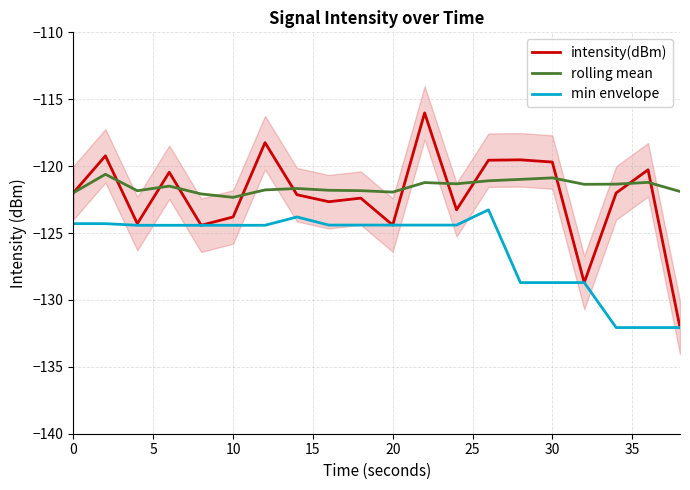

Reading left to right, extract all data points from this chart.

intensity(dBm): -122.0	-119.2	-124.3	-120.5	-124.4	-123.8	-118.2	-122.1	-122.7	-122.4	-124.4	-116.0	-123.3	-119.6	-119.5	-119.7	-128.7	-122.0	-120.3	-132.1
rolling mean: -122.0	-120.6	-121.8	-121.5	-122.1	-122.3	-121.8	-121.7	-121.8	-121.8	-121.9	-121.2	-121.3	-121.1	-121.0	-120.9	-121.4	-121.3	-121.2	-121.9
min envelope: -124.3	-124.3	-124.4	-124.4	-124.4	-124.4	-124.4	-123.8	-124.4	-124.4	-124.4	-124.4	-124.4	-123.3	-128.7	-128.7	-128.7	-132.1	-132.1	-132.1